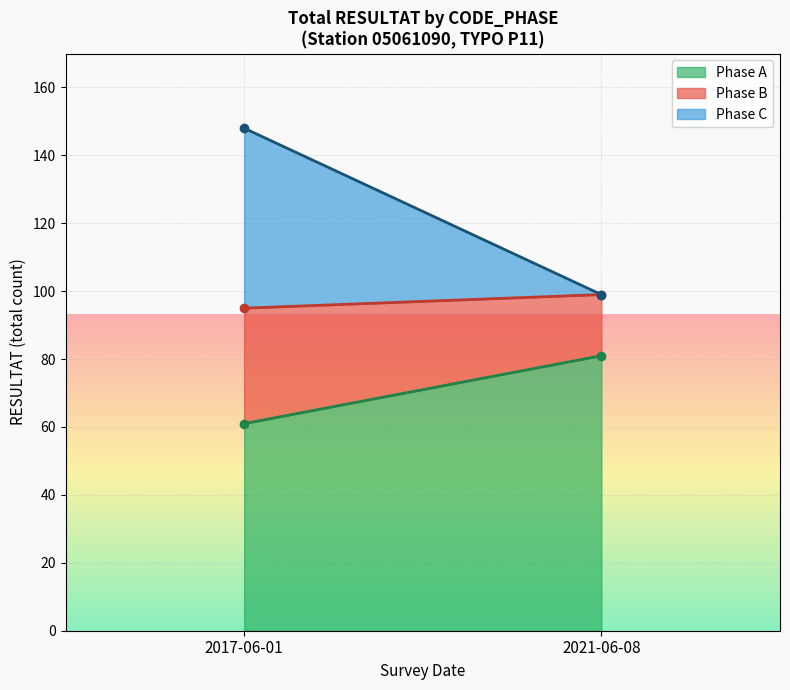

True or false: Phase C and Phase B intersect in this chart.

False